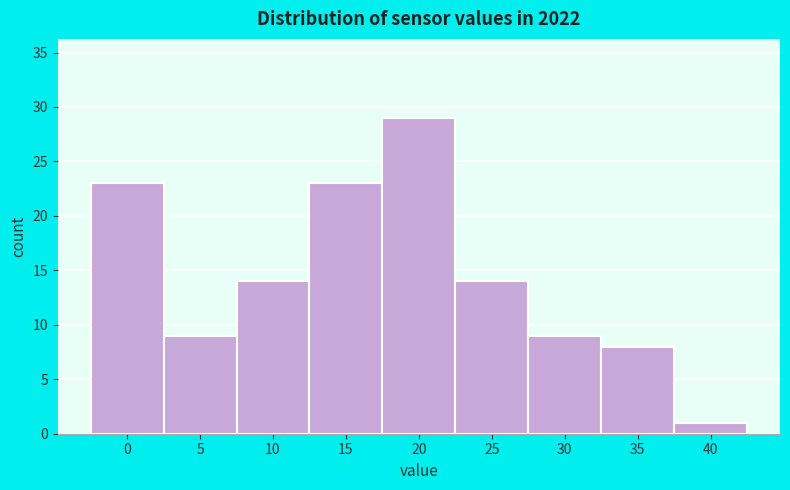

Reading left to right, extract all data points from this chart.

0=23	5=9	10=14	15=23	20=29	25=14	30=9	35=8	40=1